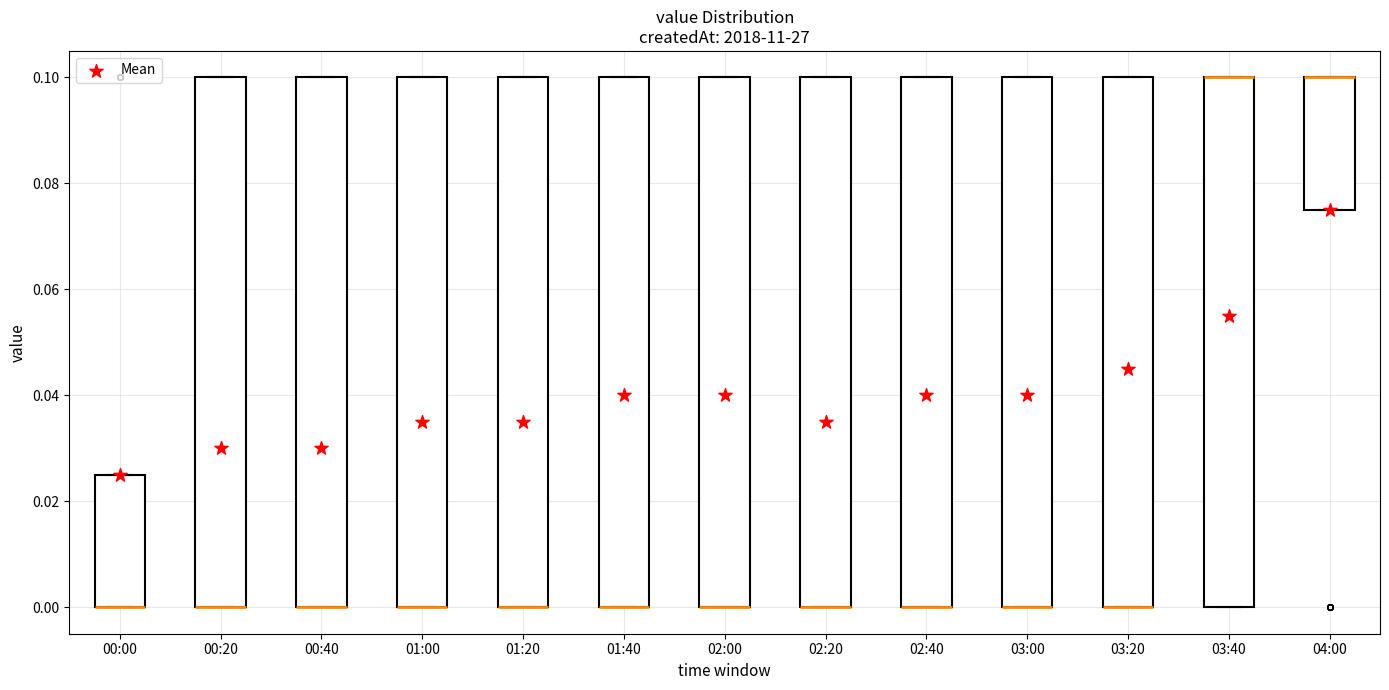

Where is the upper edge of the box for 00:00 on the y-axis? The values are not printed on the chart, so give them approximately, as read against the axis.

0.026